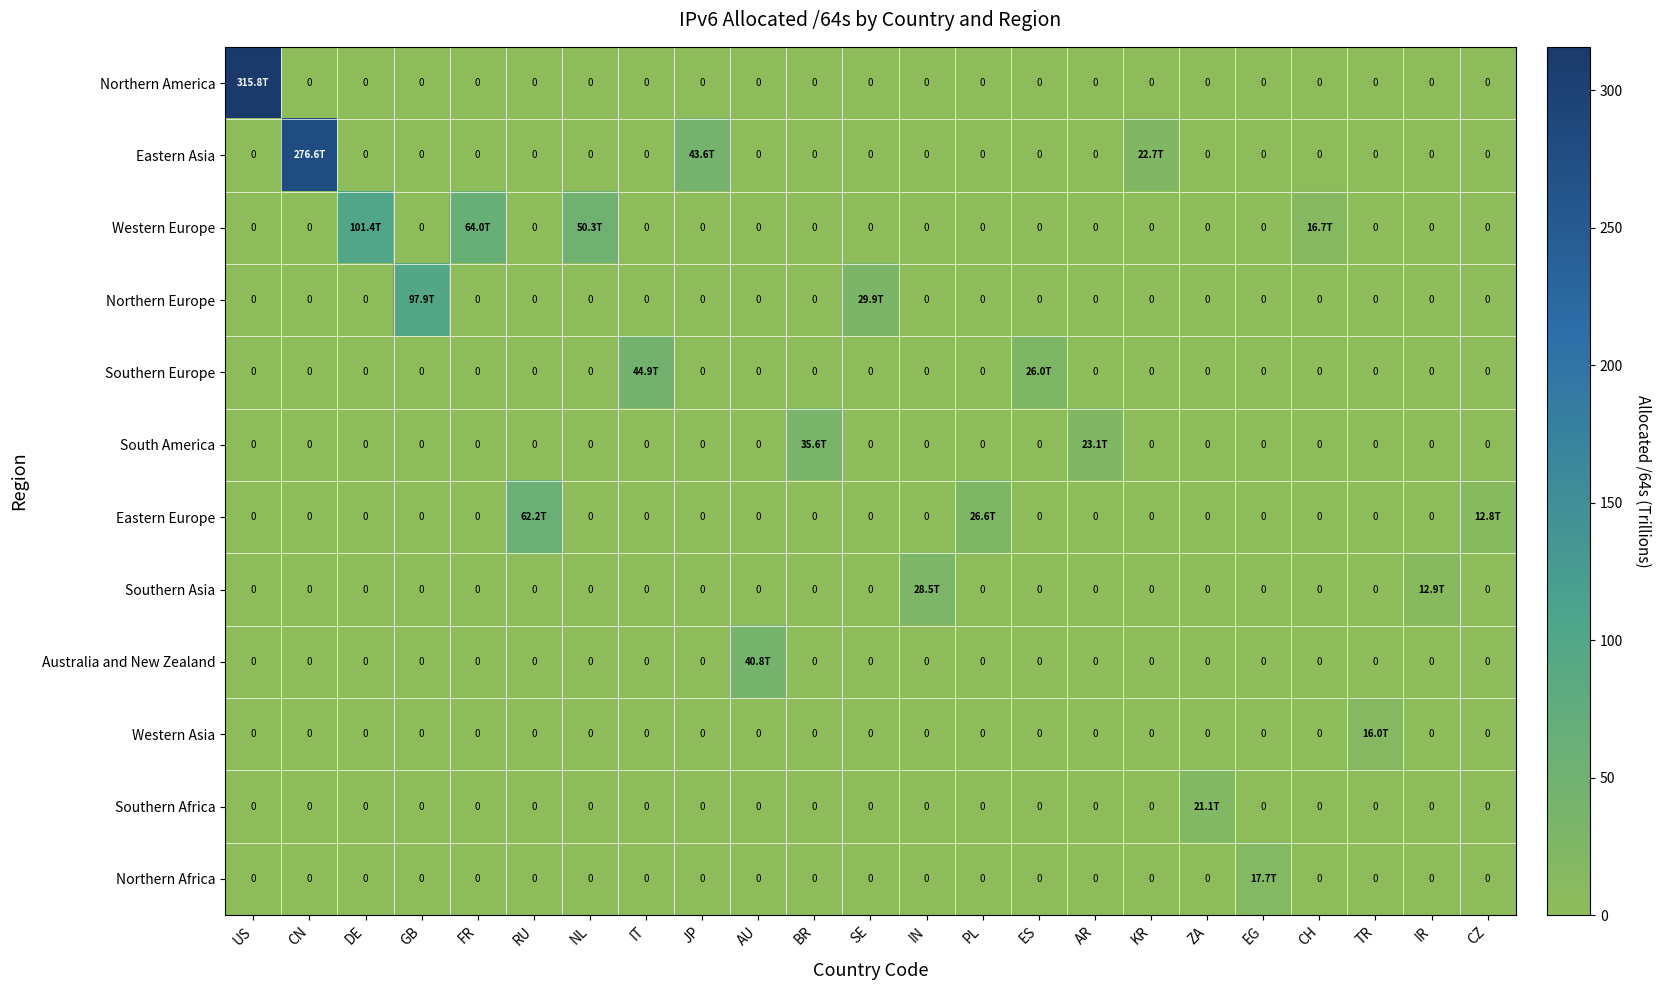

Is it true that Australia and New Zealand equals 0.0 at KR?

True